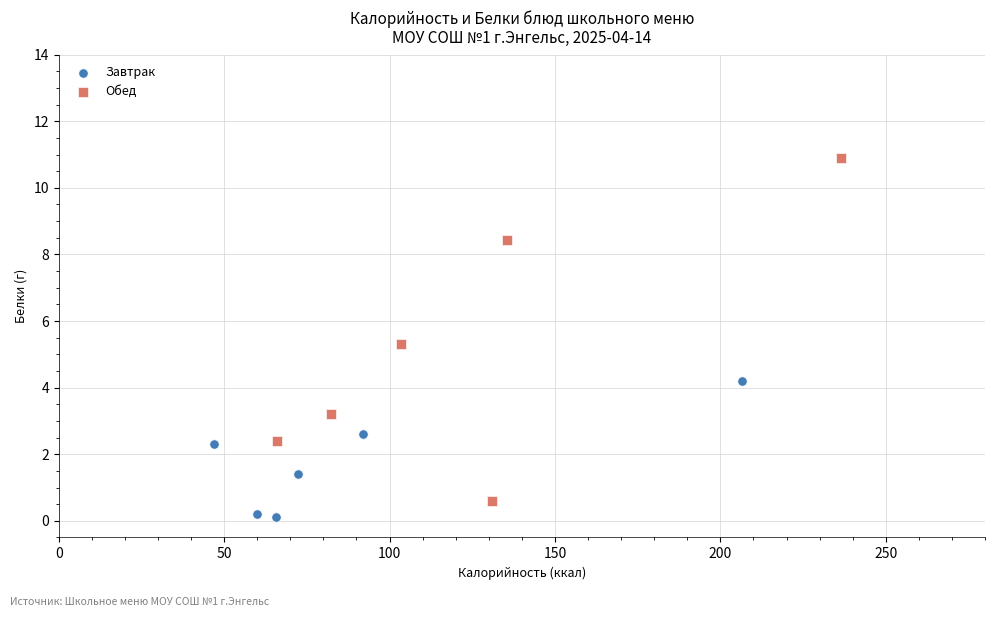

Which series reaches the maximum Y coordinate?

Обед